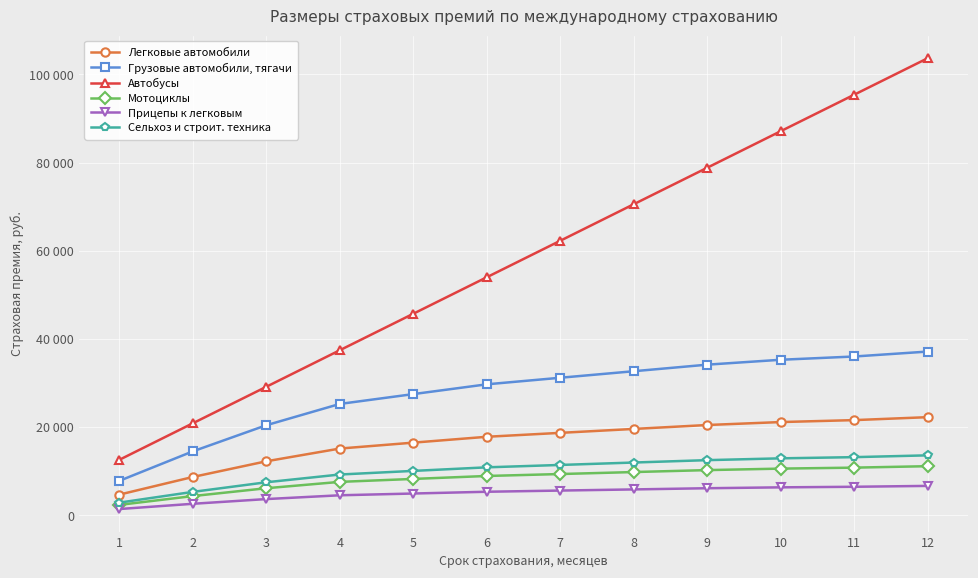

Does the chart have visible grid lines?

Yes